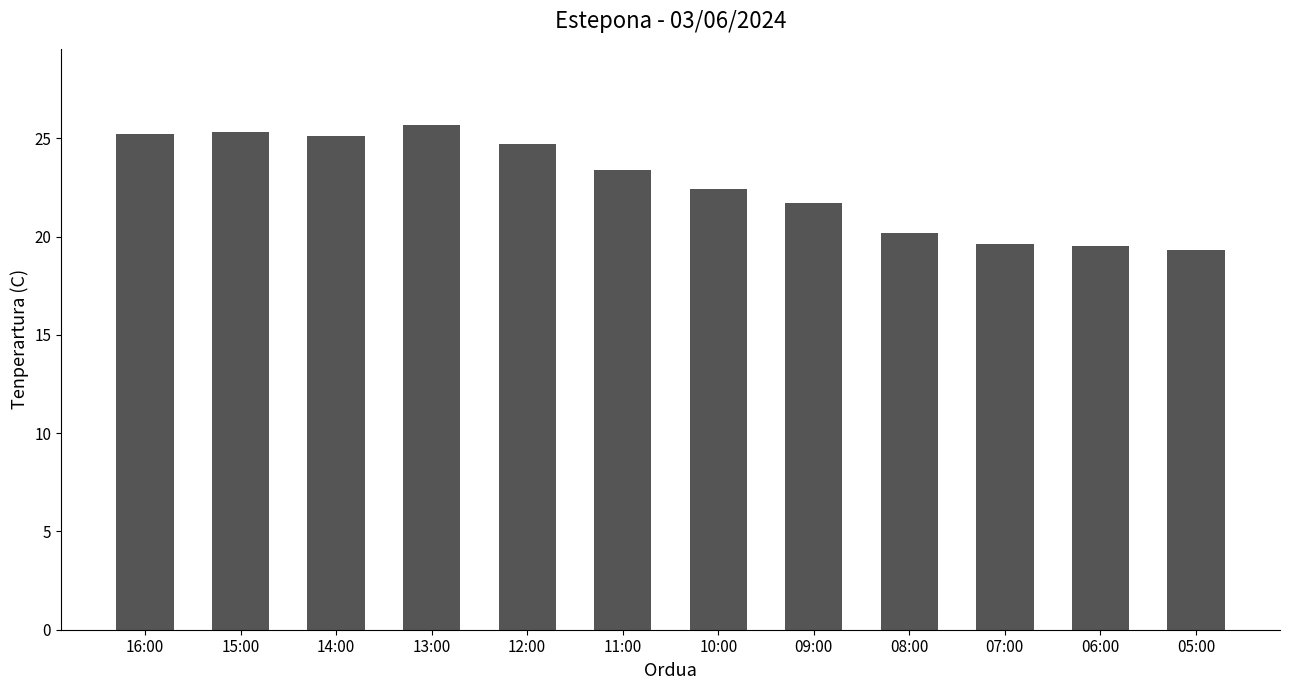

Between 07:00 and 05:00, which is larger?

07:00